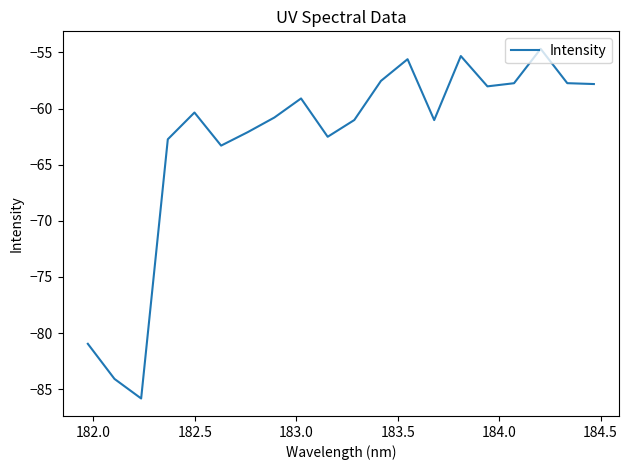

Count the number of categories in the chart.

20